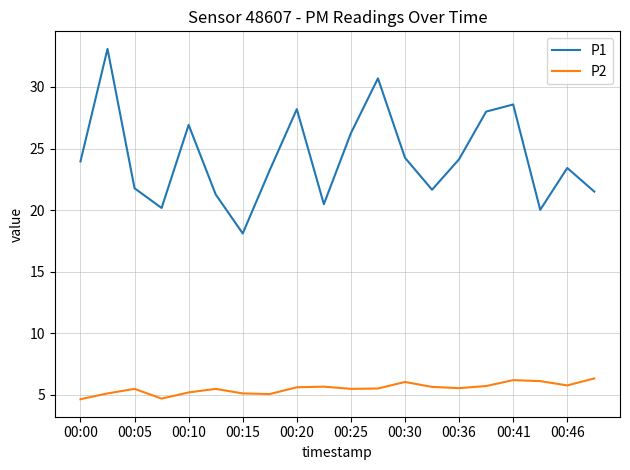

What is the minimum value for P1?

18.1